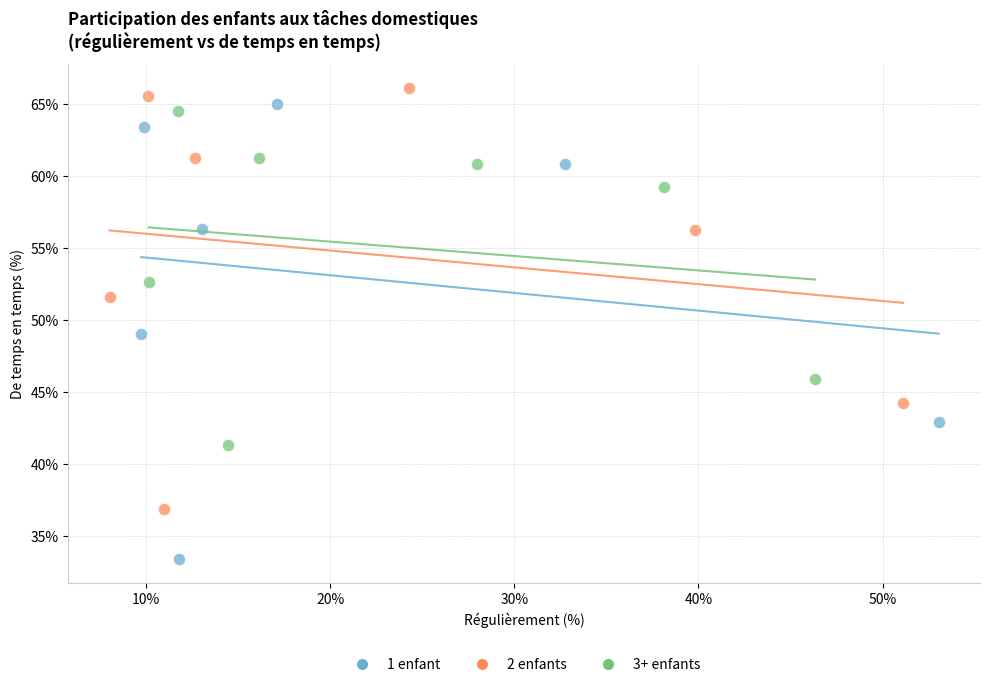

Which series contains the lowest Y value?

1 enfant